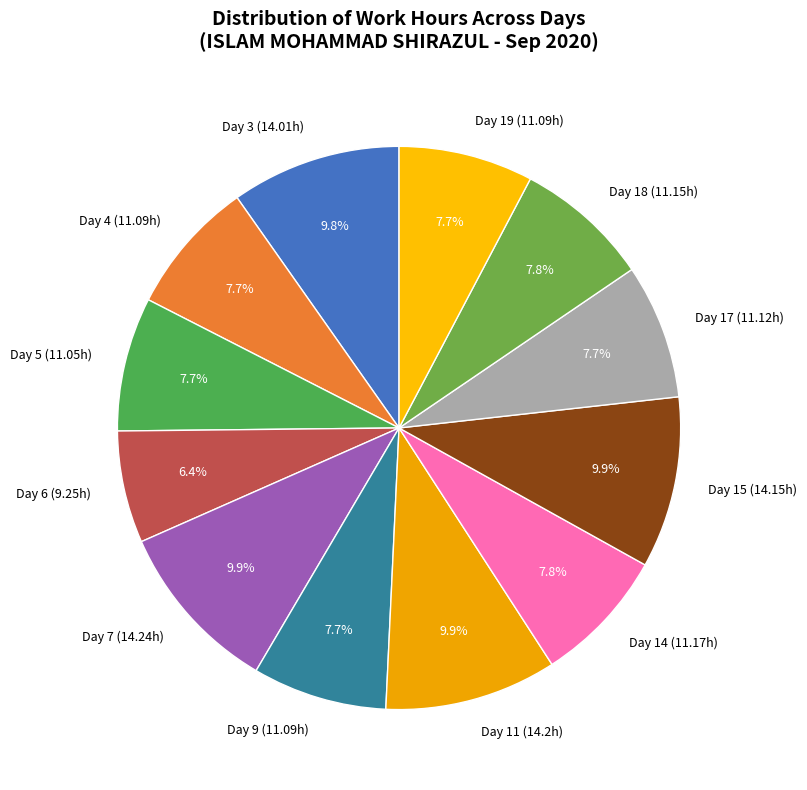

How much of the chart is everything except Day 19 (11.09h)?

92.3%